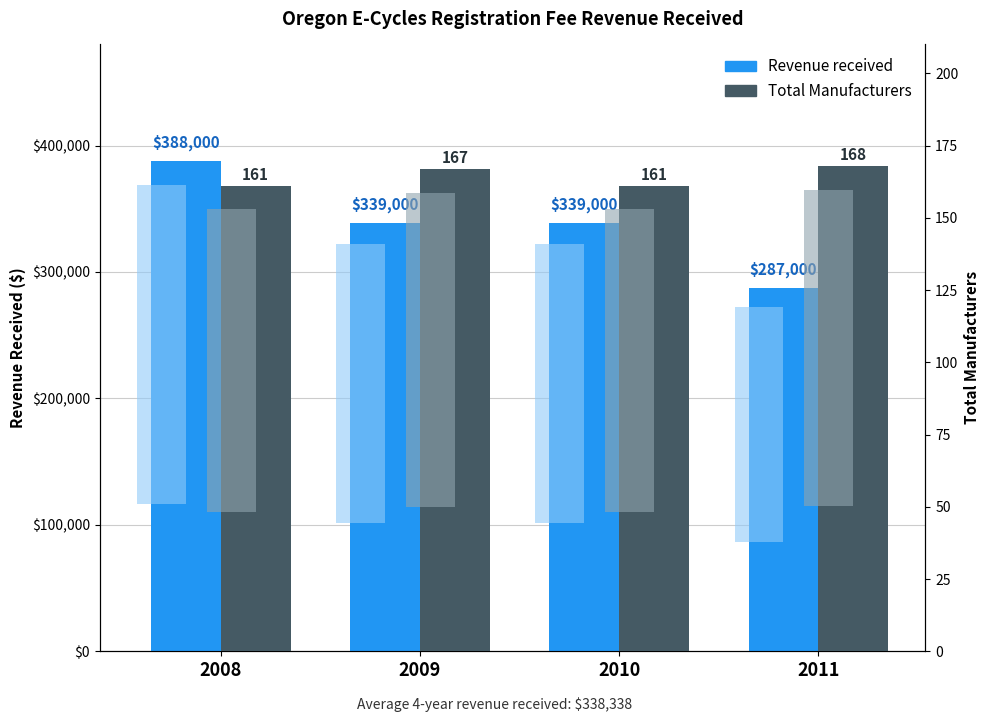

Which series has the largest total across all categories?

Revenue received